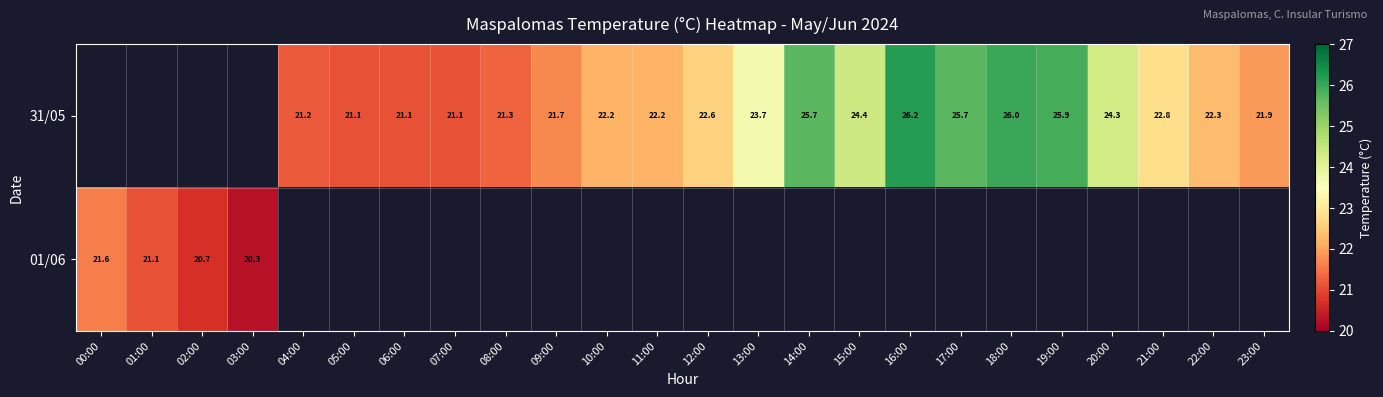

Is it true that 31/05 equals 22.2 at 10:00?

True